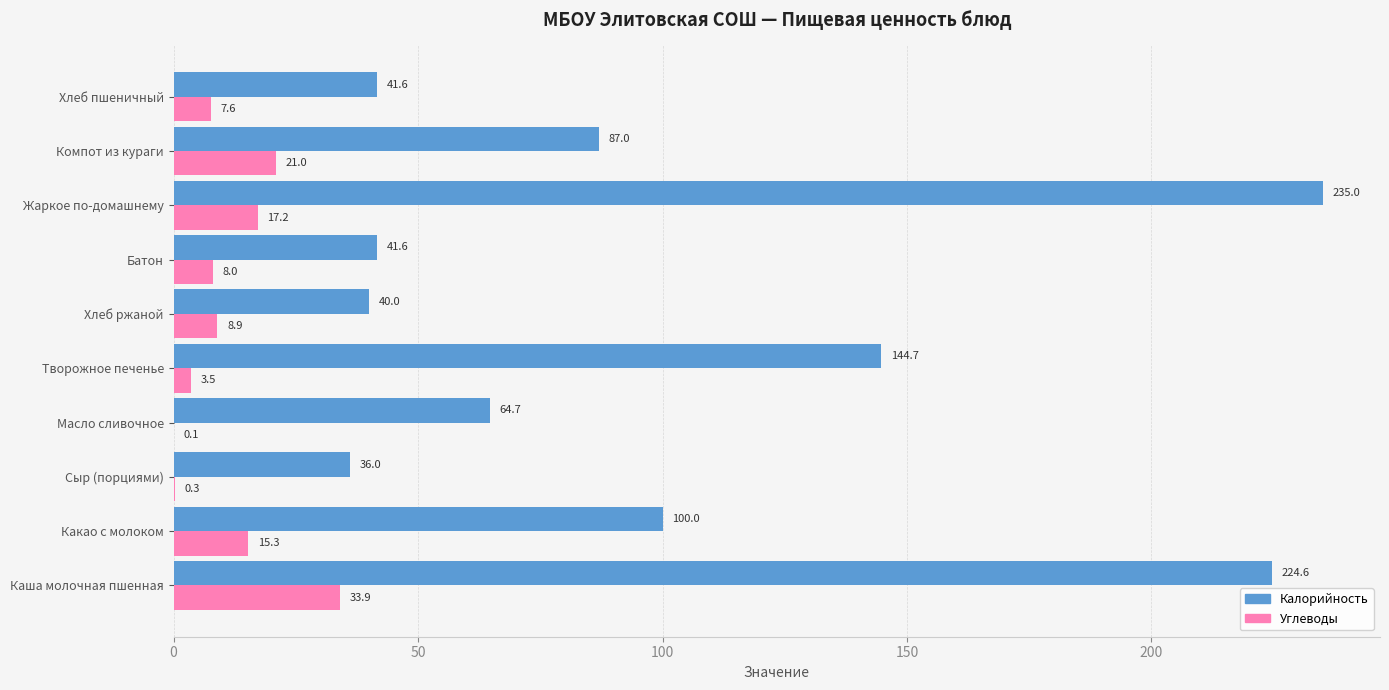

Is the value of Калорийность at Каша молочная пшенная greater than the value of Углеводы at Жаркое по-домашнему?

Yes